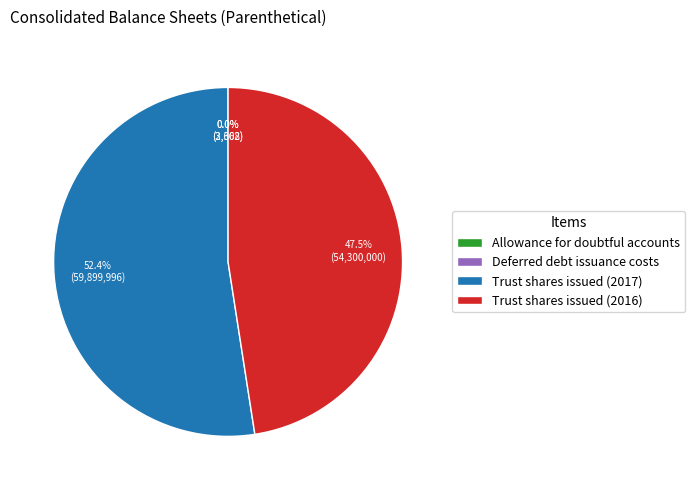

Which slice represents more than half of the pie?

Trust shares issued (2017)